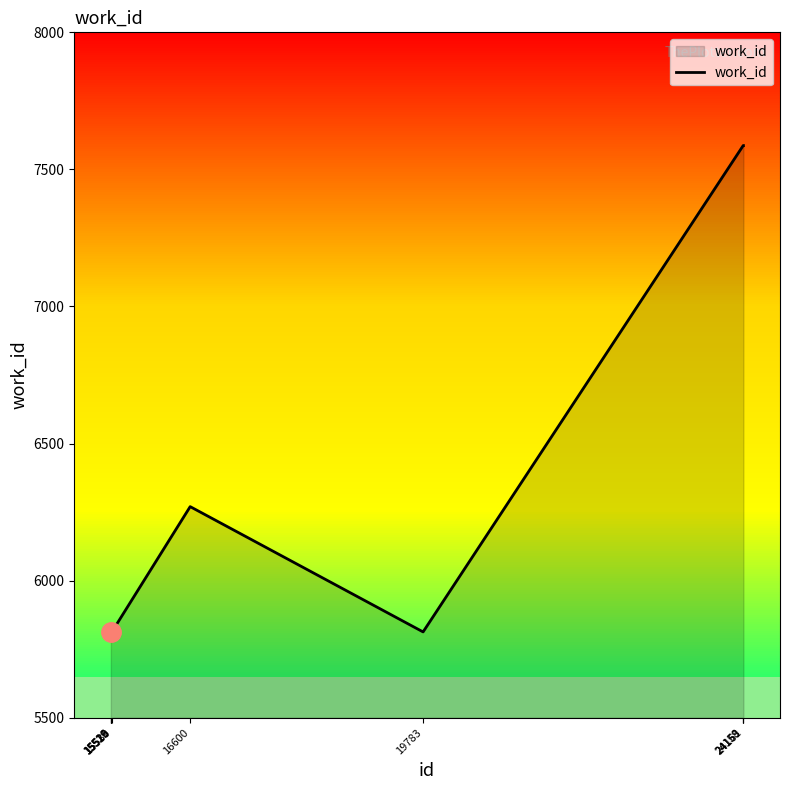

At which category does the chart reach its peak across all series?

24158